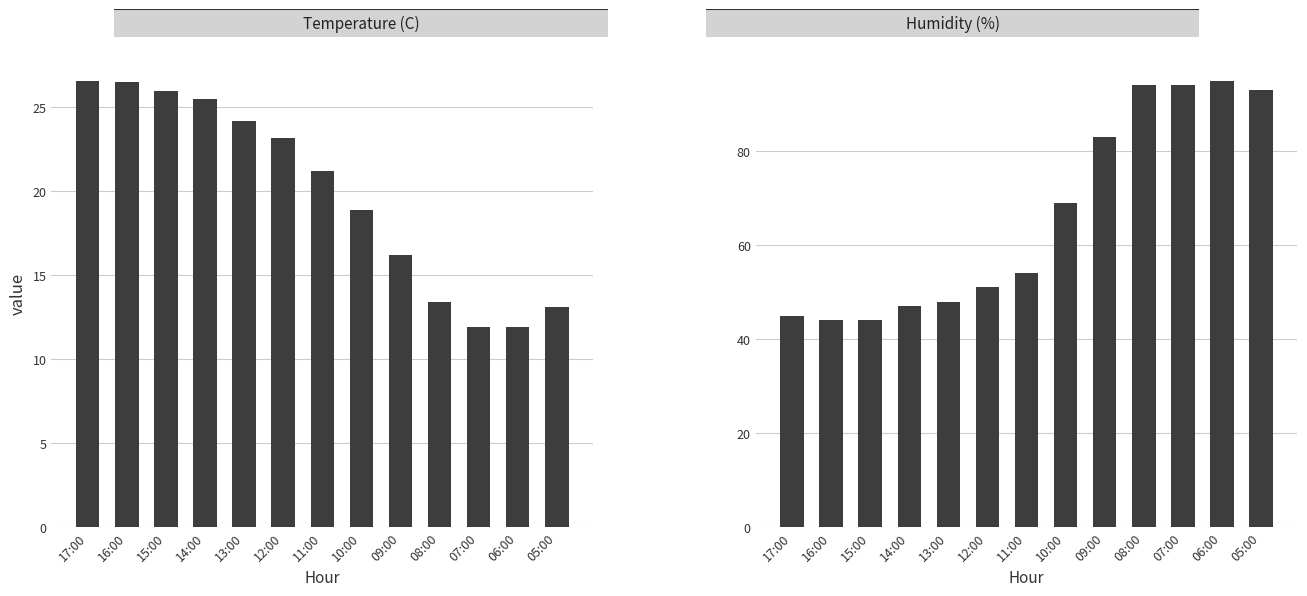

What are all the series names shown in the legend?

Temperature (C), Humidity (%)